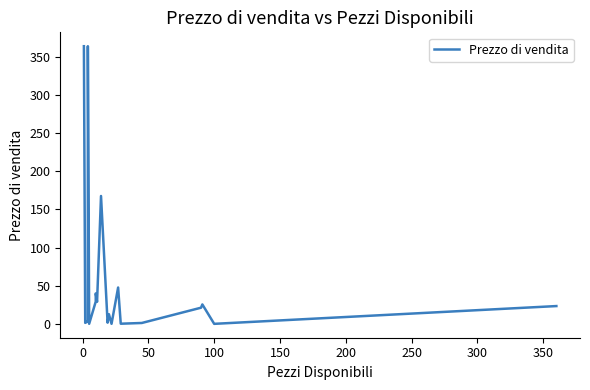

The chart shows a value of 0.9 at 10. True or false?

False